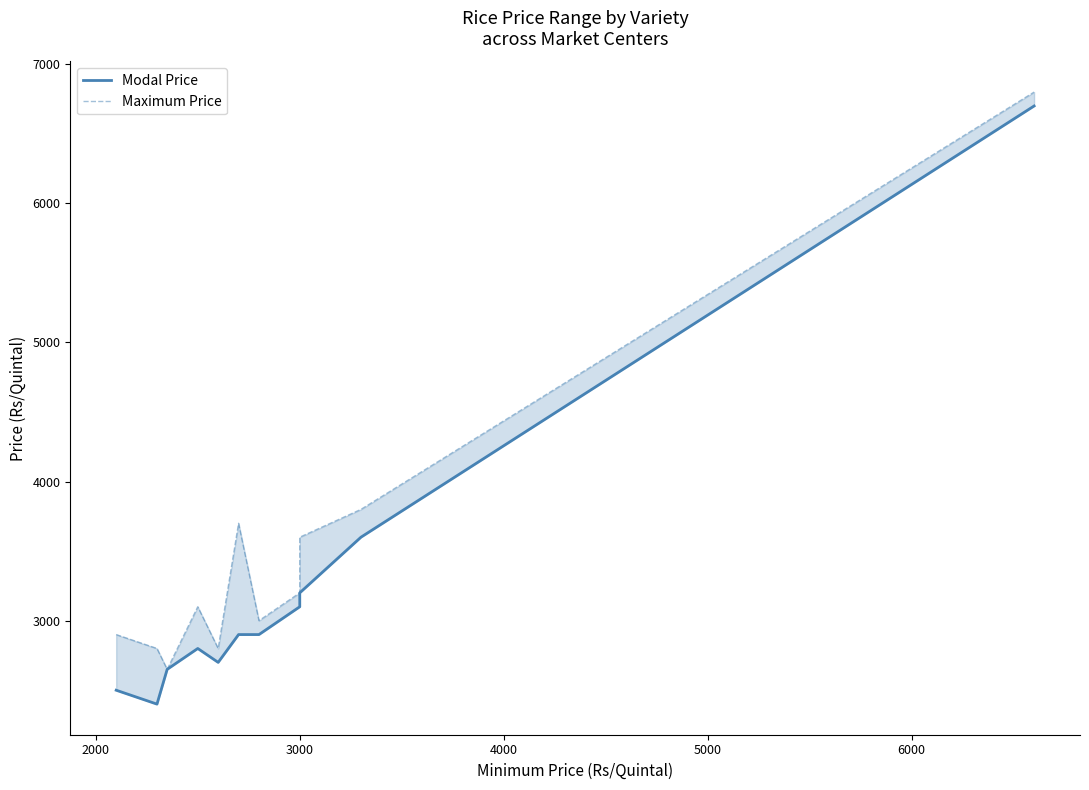

Which series has the largest total across all categories?

Maximum Price